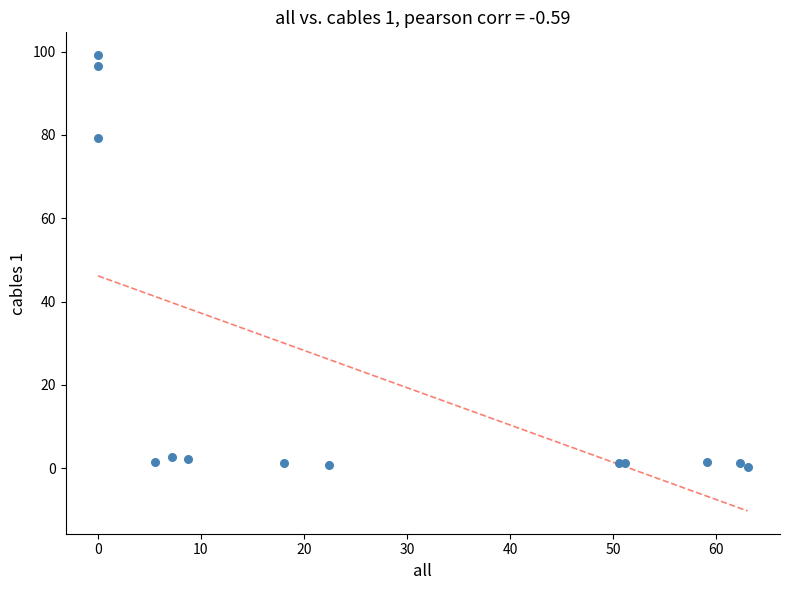

What Y value in the scatter plot is closest to 49?

79.2